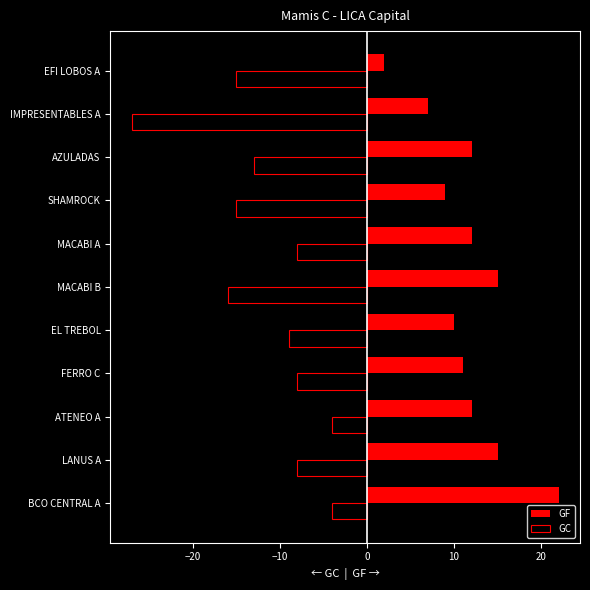

Which series has the widest spread of values?

GC